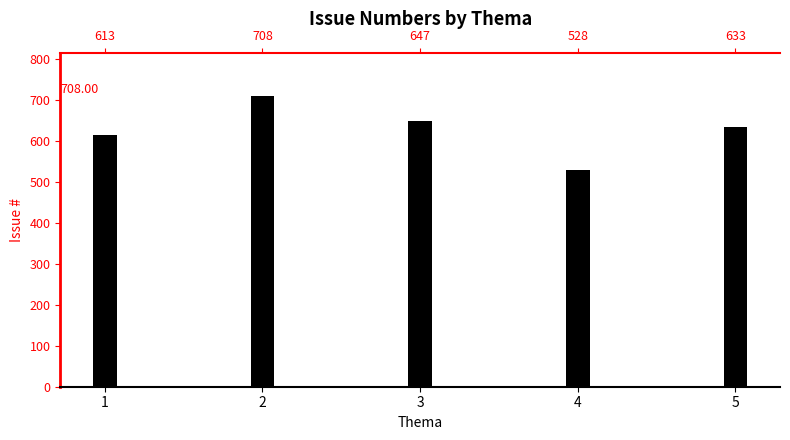

What is the value of the 3rd bar from the left?

647